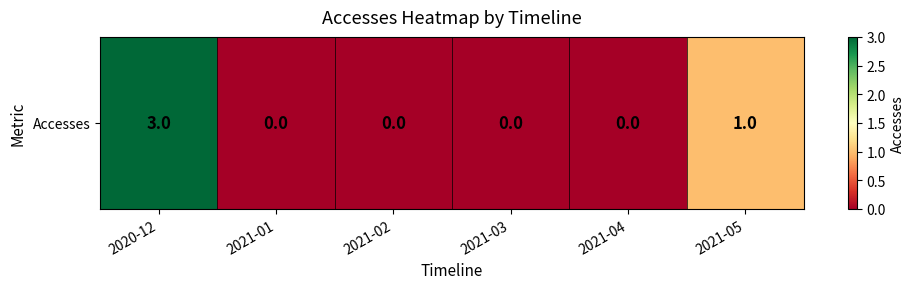

What is the change in value from 2020-12 to 2021-05?

-2